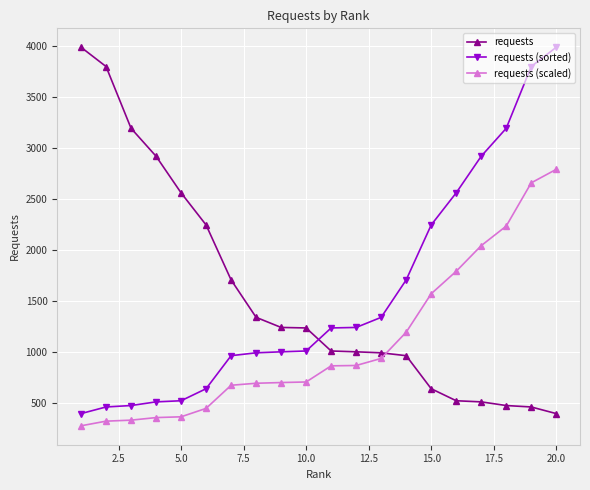

What is the value of the requests point at the 6th from the left?

2249.0